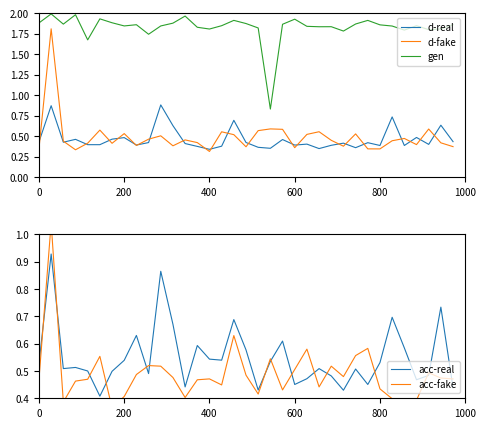

True or false: gen and d-fake intersect in this chart.

False